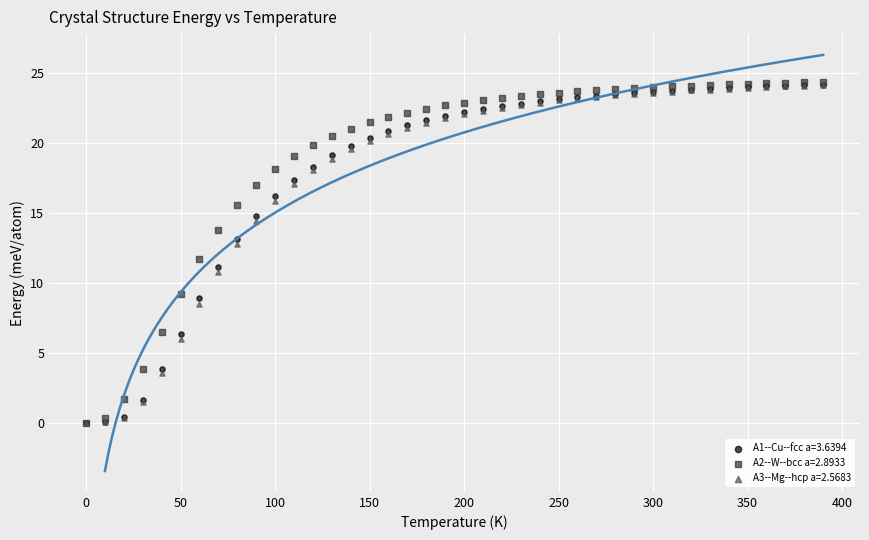

What are all the series names shown in the legend?

A1--Cu--fcc a=3.6394, A2--W--bcc a=2.8933, A3--Mg--hcp a=2.5683